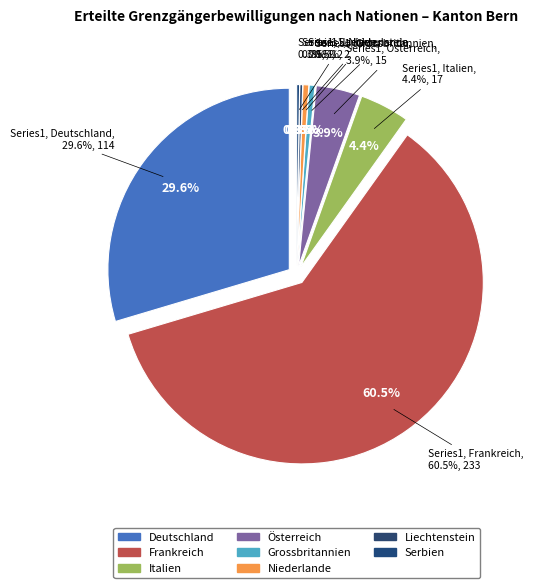

Which slice is the smallest?

Liechtenstein